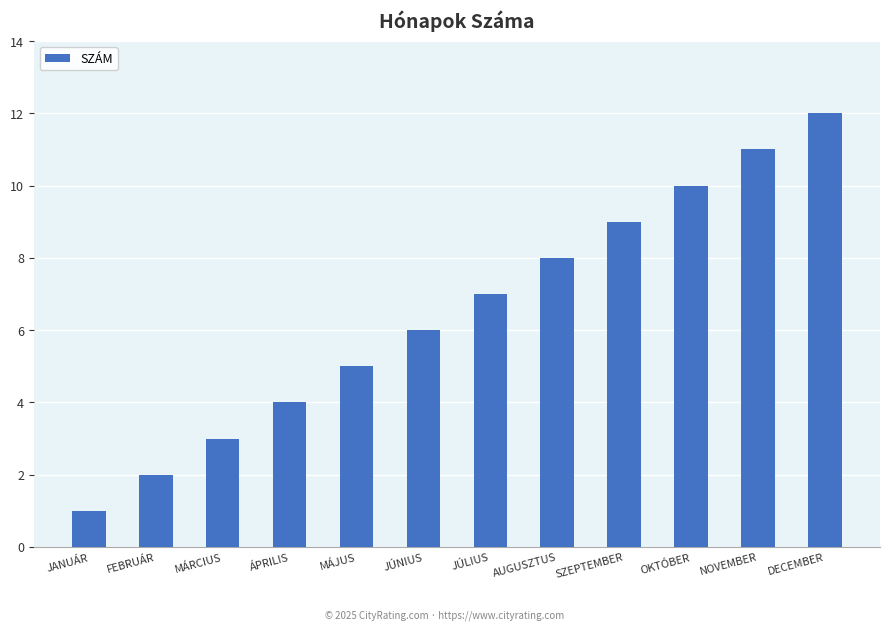

Does the chart contain stacked bars?

No